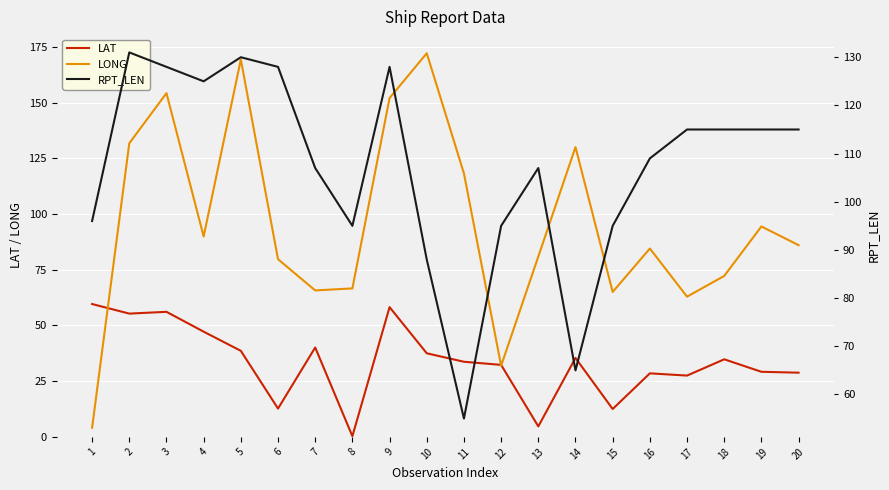

How many times do RPT_LEN and LONG cross each other?

8